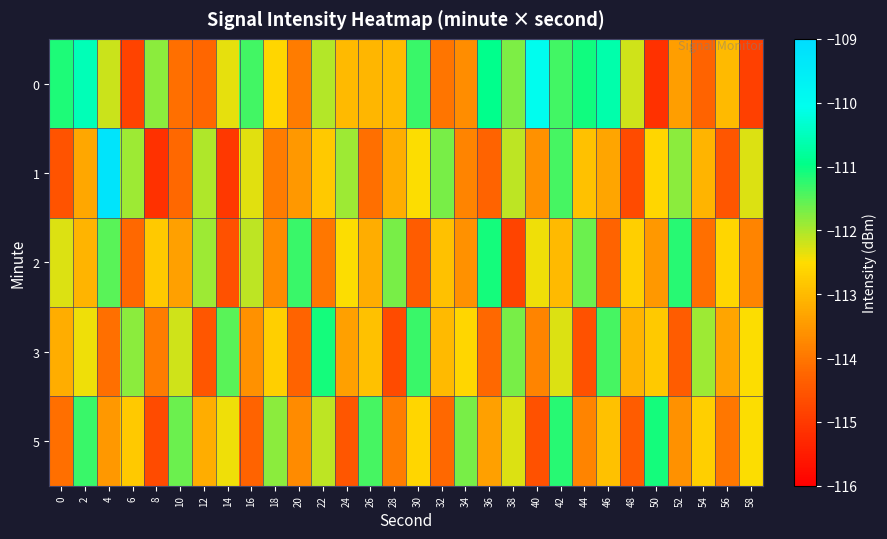

How many data points does each series have?

30